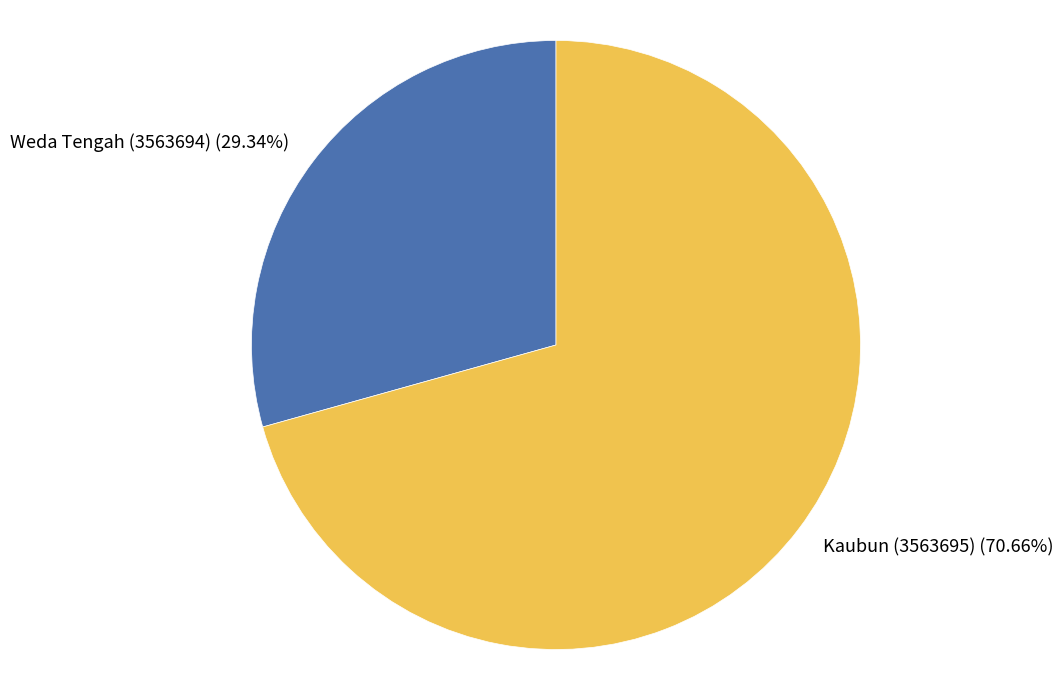

Which slice is the largest?

Kaubun (3563695)